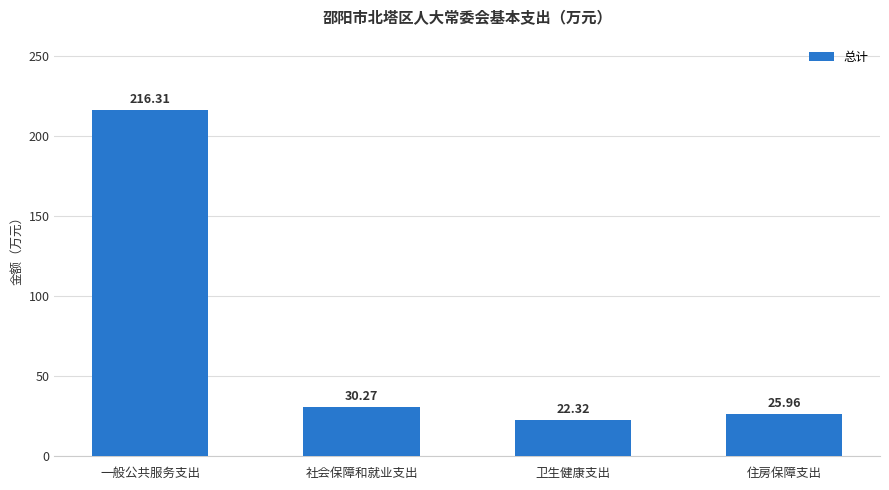

List the labels in order of value, largest first.

一般公共服务支出, 社会保障和就业支出, 住房保障支出, 卫生健康支出